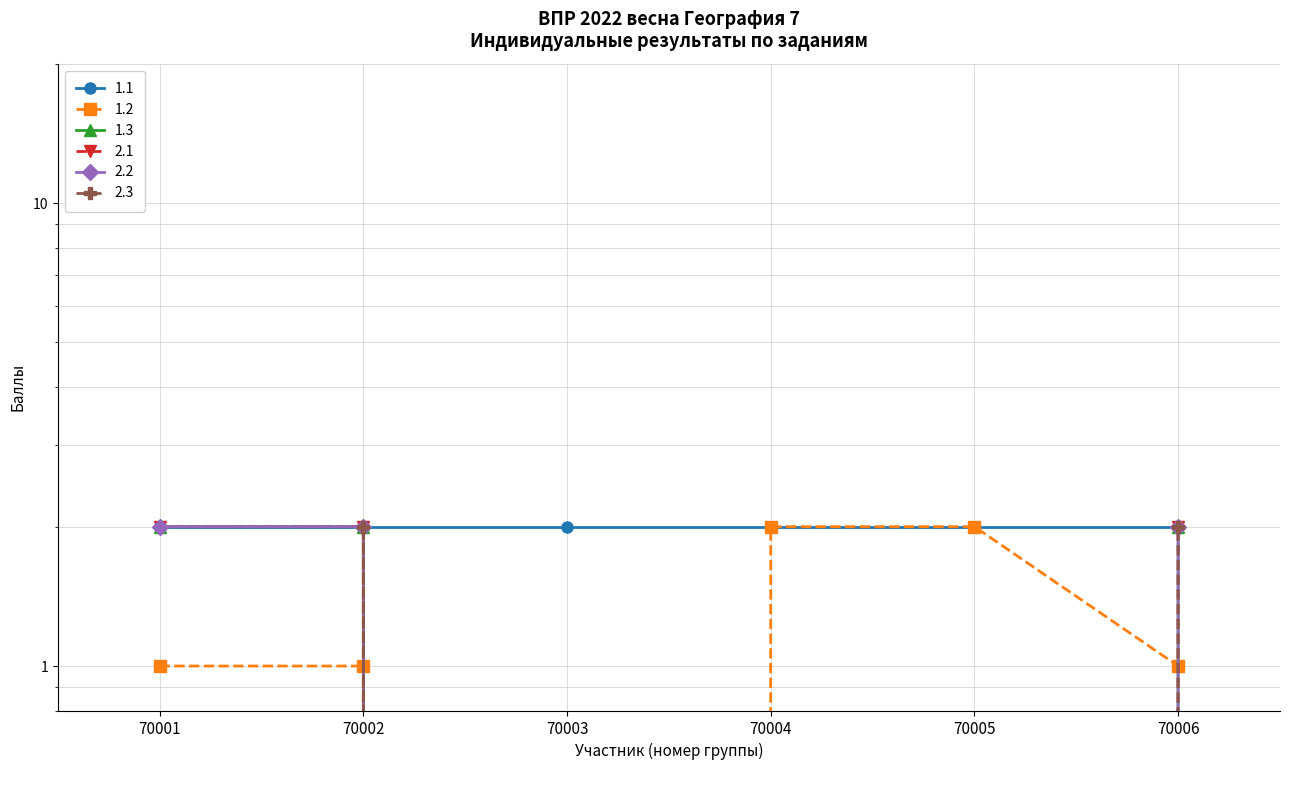

True or false: 2.3 and 2.1 cross at least once.

False